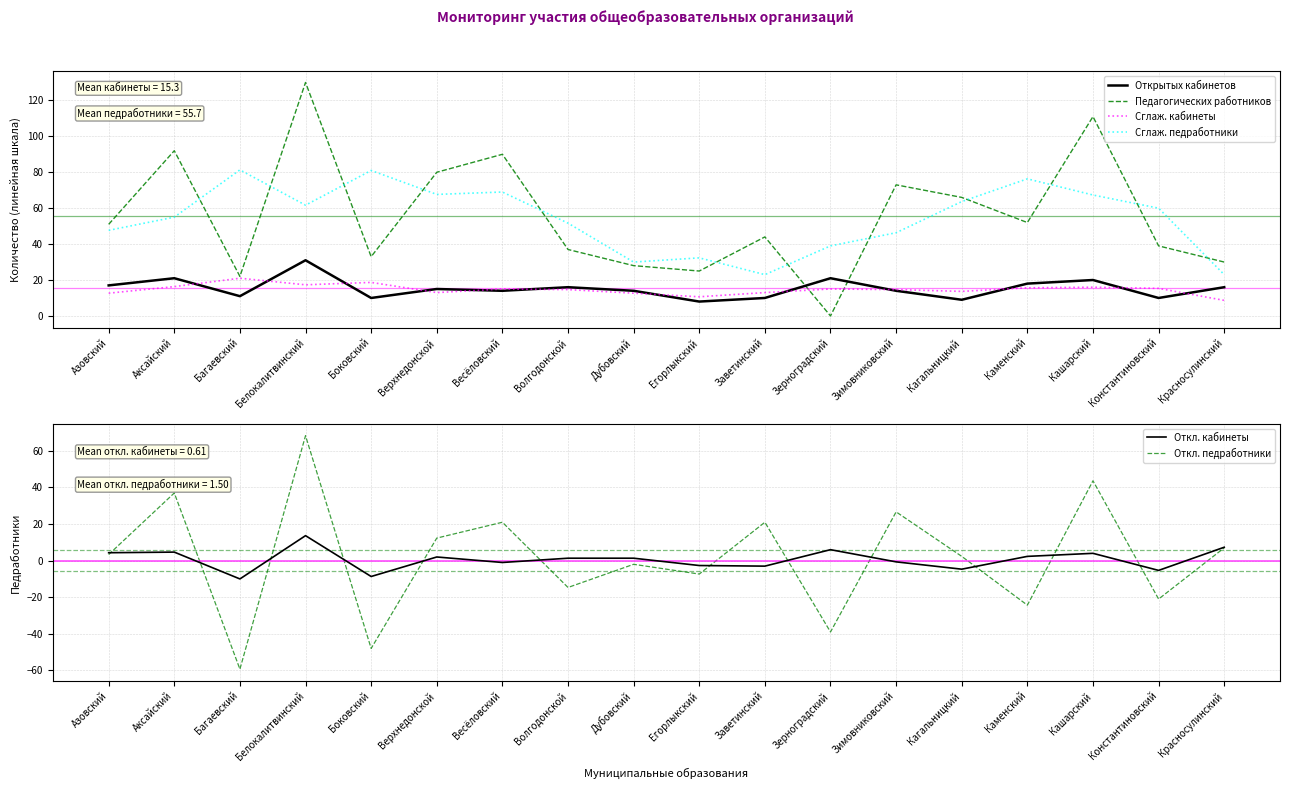

Which series changed the most between Зимовниковский and Константиновский?

Откл. педработники